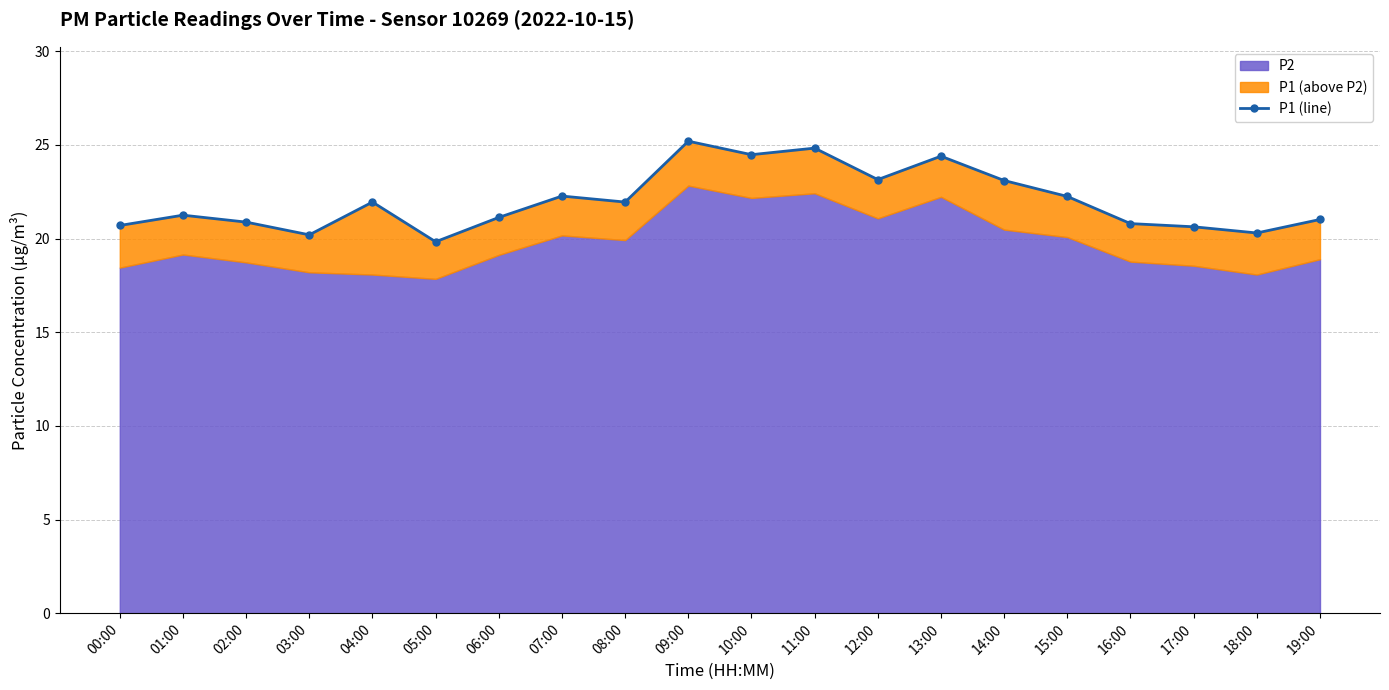

Reading right to left, list all the values displayed in this chart.

21.0	20.3	20.6	20.8	22.2	23.1	24.4	23.1	24.8	24.5	25.2	21.9	22.3	21.1	19.8	21.9	20.2	20.9	21.2	20.7